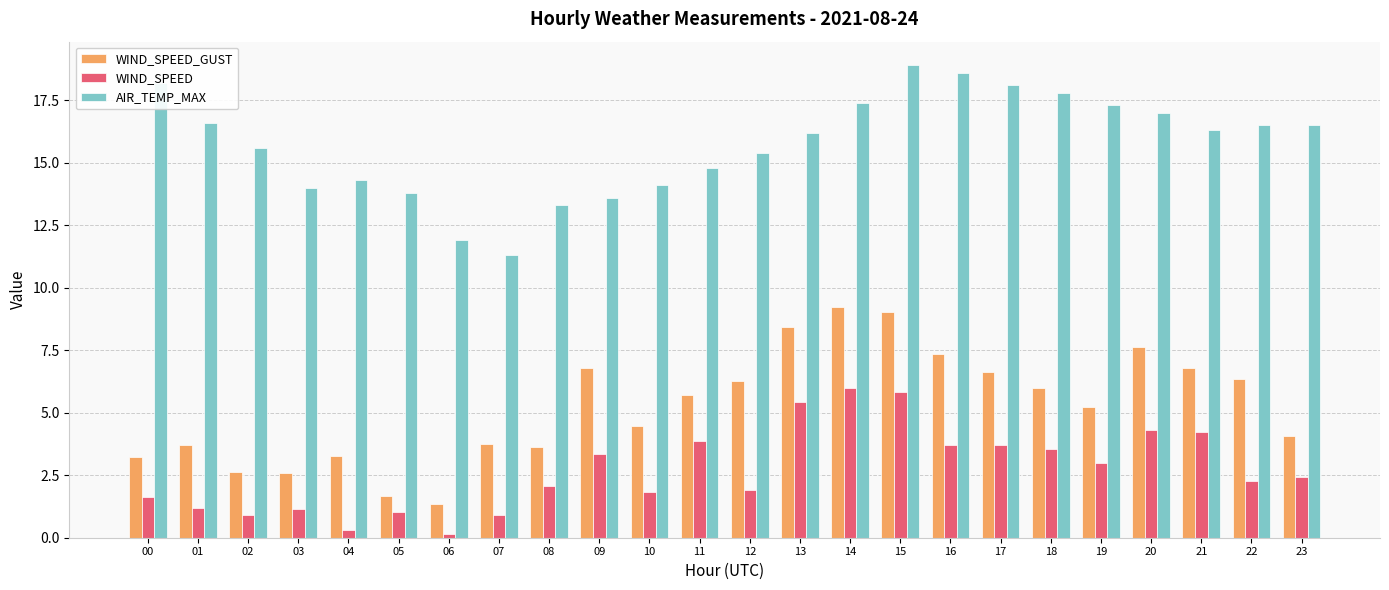

Is the value of WIND_SPEED at 08 greater than the value of AIR_TEMP_MAX at 10?

No